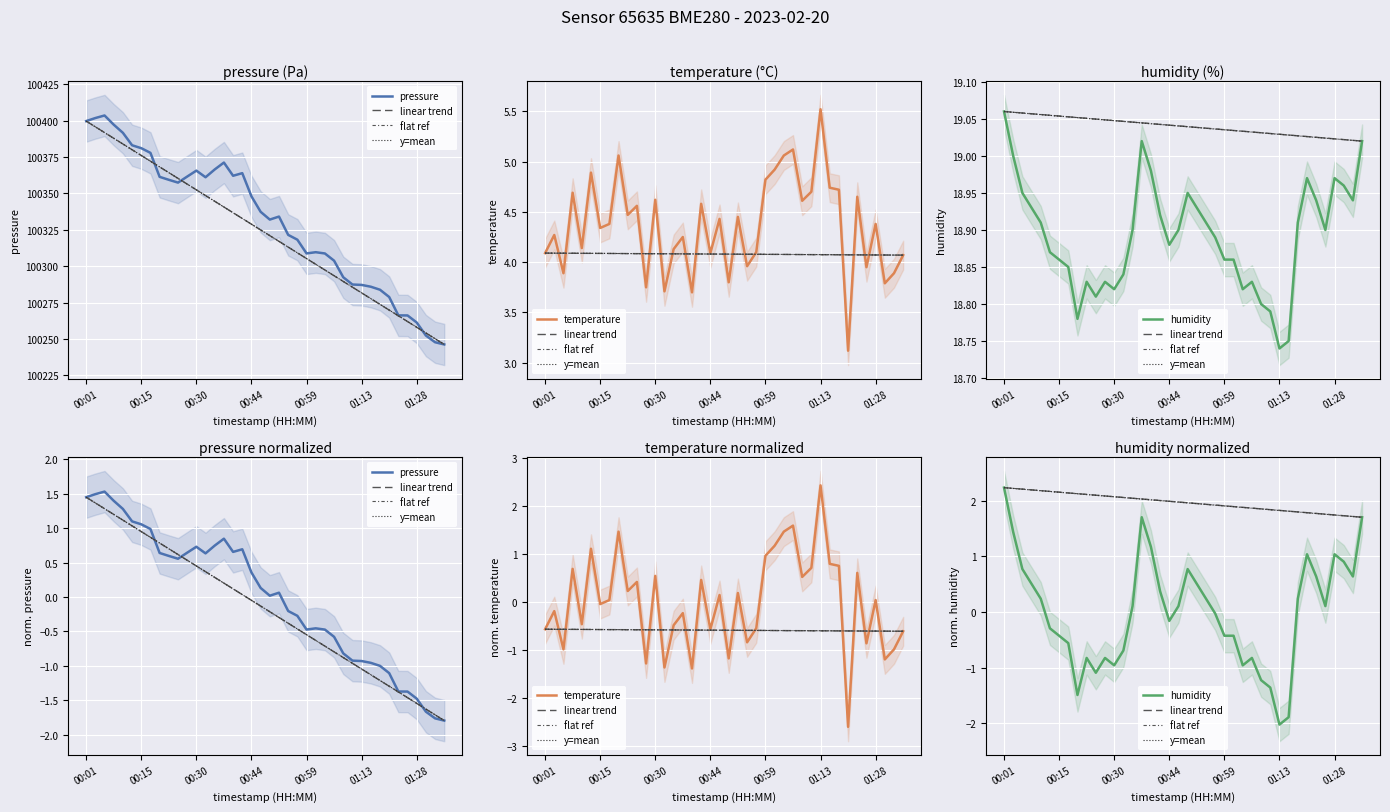

At which label does pressure reach its peak?

00:05